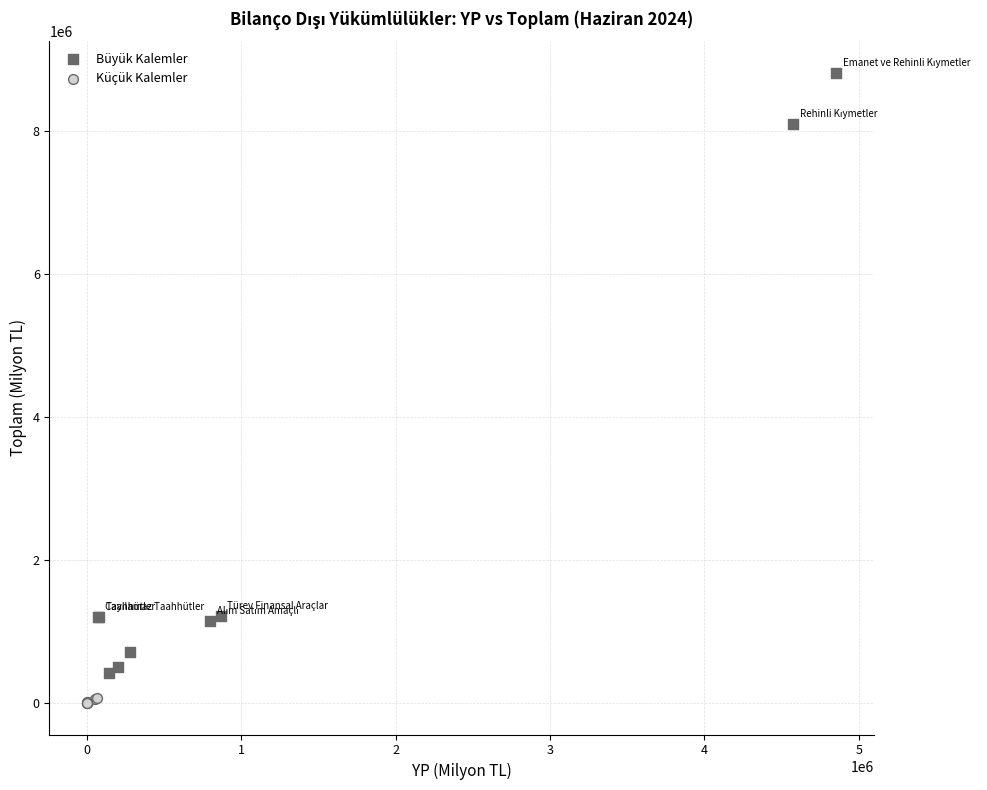

Which series has the widest spread of Y values?

Büyük Kalemler